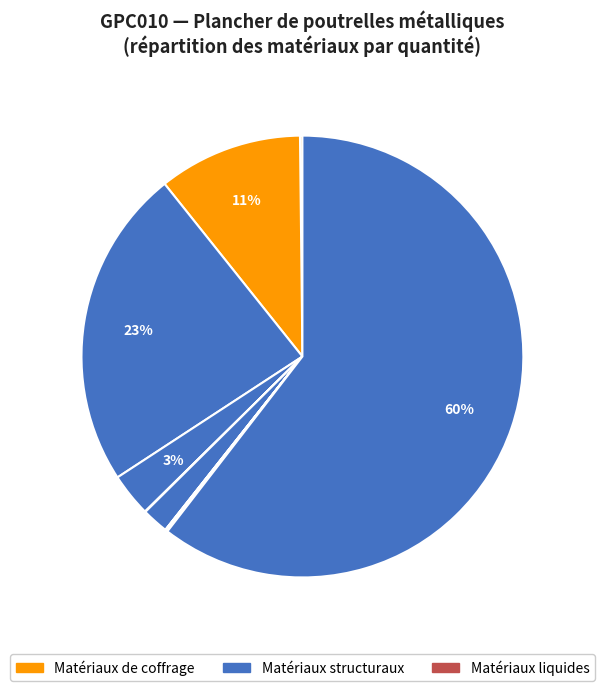

Count the number of slices in the pie.

10